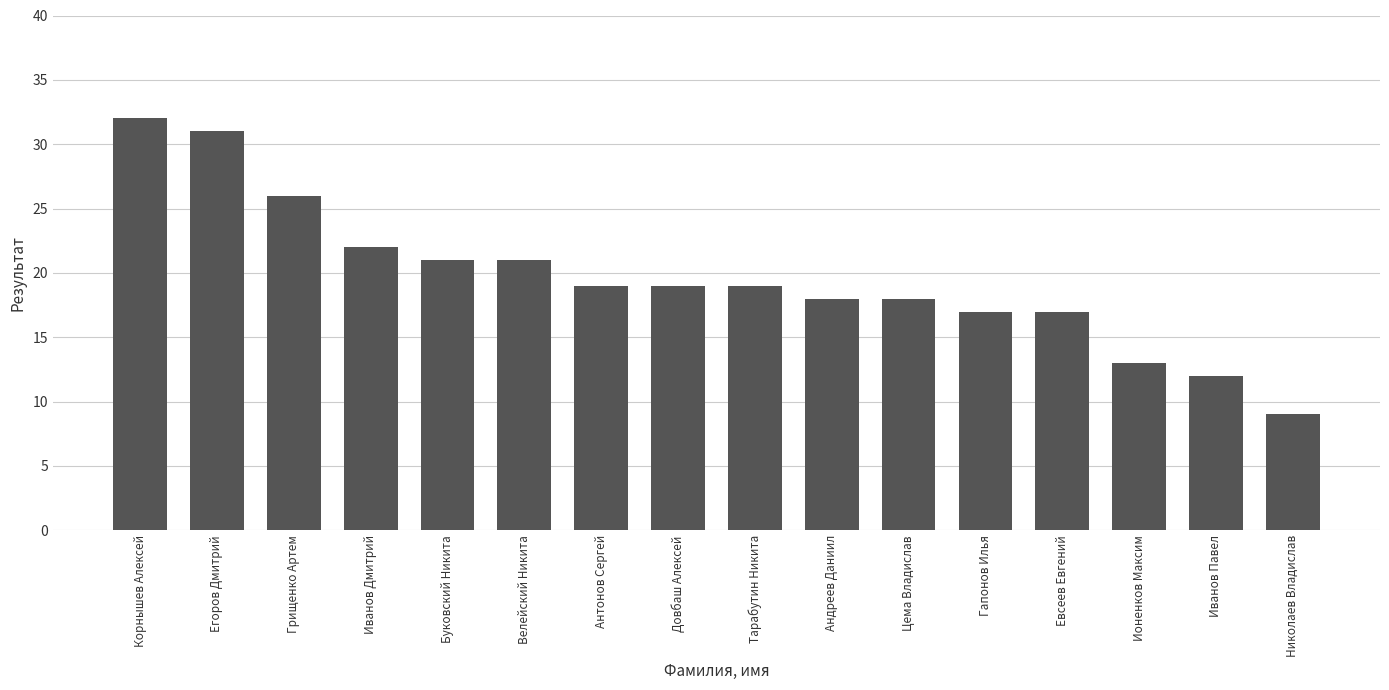

What is the ratio of the value at Ионенков Максим to the value at Андреев Даниил?

0.7